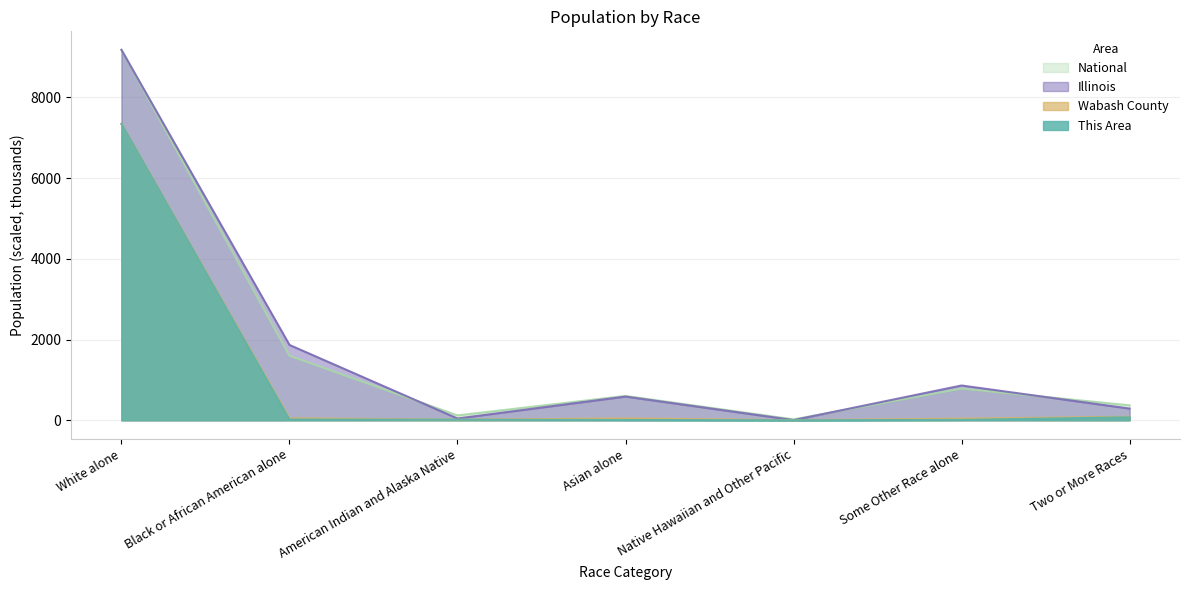

Reading right to left, list all the values displayed in this chart.

This Area: 74.3	9.5	0.0	7.6	13.3	19.0	7342.3
Wabash County: 86.3	39.3	3.2	44.4	13.3	48.8	7342.3
Illinois: 290.0	861.4	4.0	586.9	44.0	1866.4	9177.9
National: 369.9	784.4	22.2	602.4	120.4	1598.2	9177.9